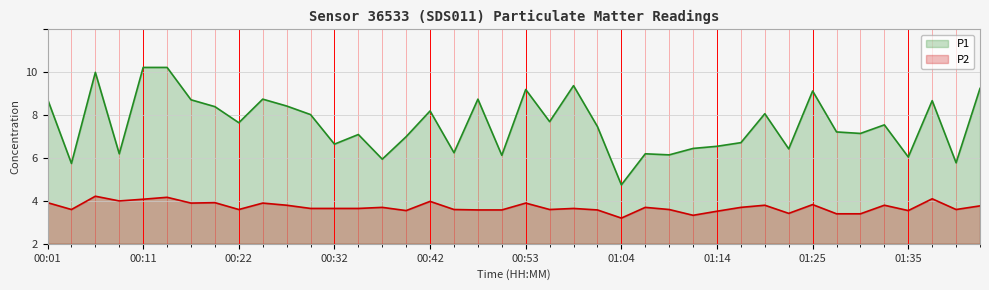

Read the P2 value at 01:22.

1.4